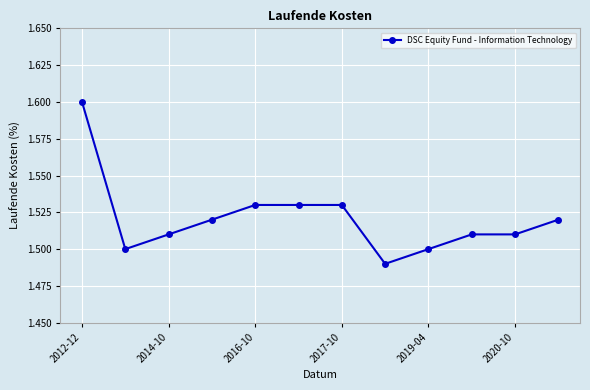

What is the greatest value displayed?

1.6